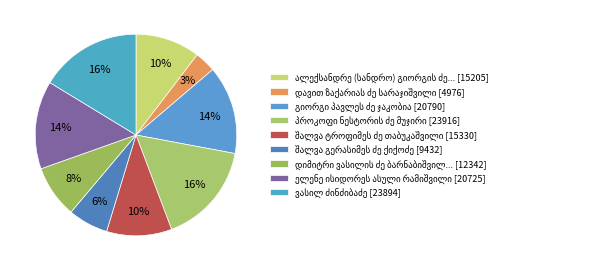

Is there any slice that represents more than half of the pie?

No